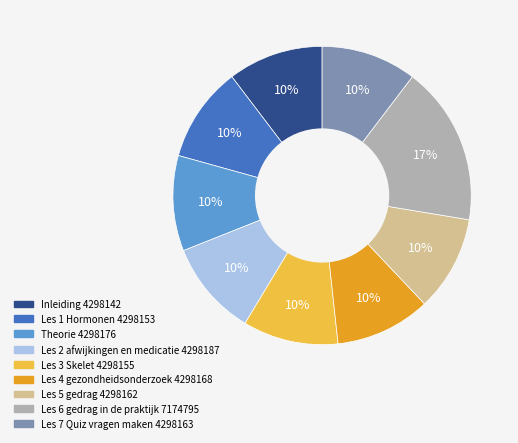

Do Les 6 gedrag in de praktijk and Les 3 Skelet together represent more than half of the pie?

No